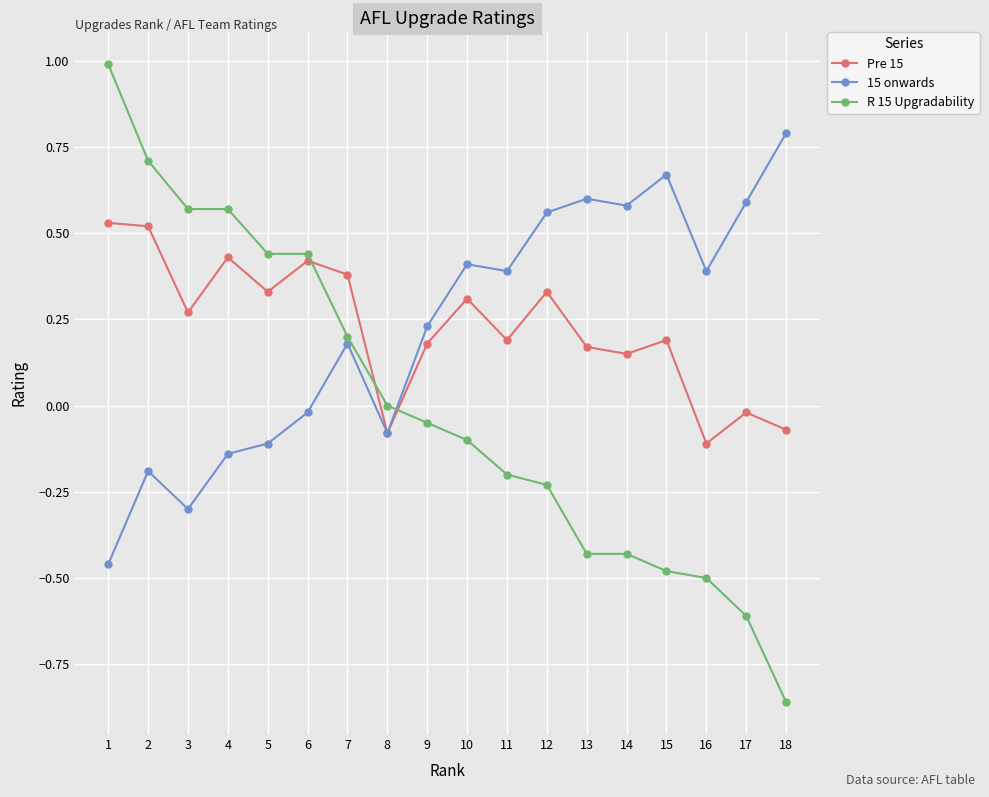

How many positive values does the 15 onwards series have?

11